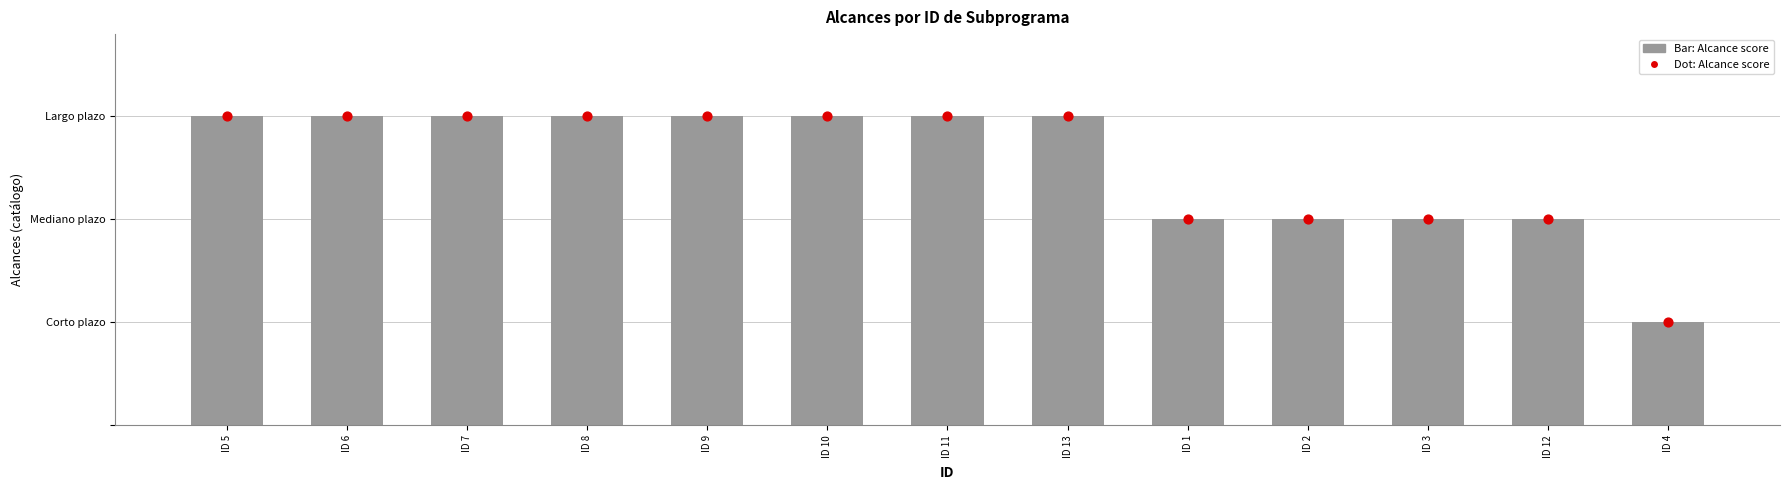

At how many categories does at least one series exceed 1?

12